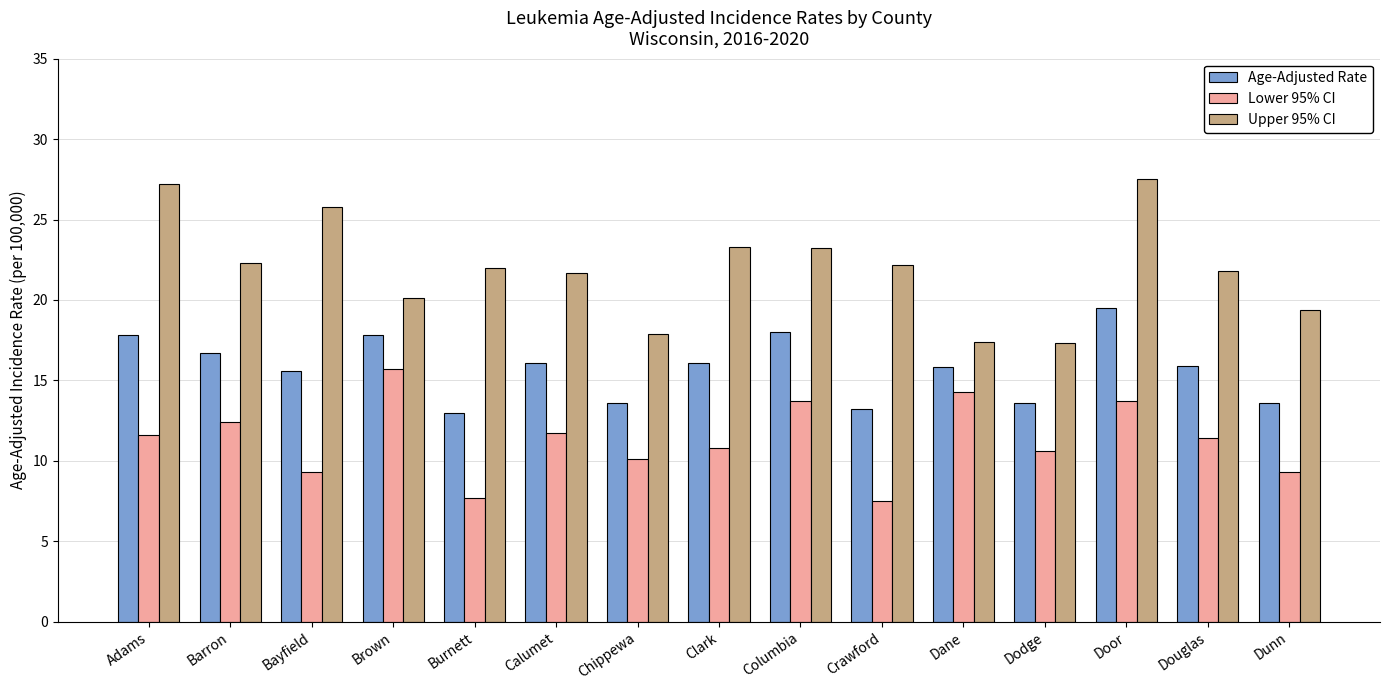

At which category does the chart reach its peak across all series?

Door